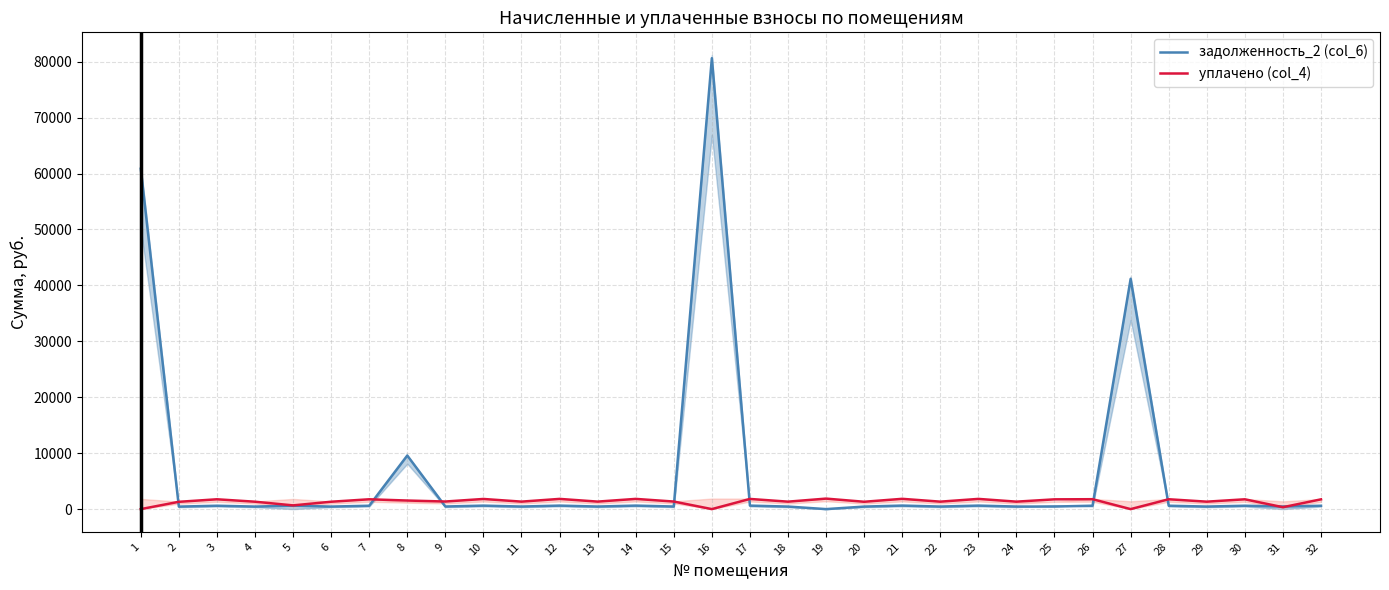

Reading left to right, extract all data points from this chart.

задолженность_2 (col_6): 1=60852.8	2=449.1	3=604.5	4=455.6	5=607.8	6=454.0	7=604.5	8=9582.4	9=467.1	10=624.1	11=460.5	12=628.2	13=462.2	14=628.2	15=465.4	16=80618.4	17=625.8	18=456.2	19=0.0	20=452.4	21=632.3	22=458.9	23=628.2	24=458.9	25=458.1	26=609.4	27=41160.8	28=606.1	29=458.1	30=603.7	31=461.4	32=600.4
уплачено (col_4): 1=0.0	2=1305.0	3=1756.6	4=1324.0	5=665.0	6=1319.2	7=1756.6	8=1532.5	9=1357.3	10=1813.6	11=1338.2	12=1825.5	13=1343.0	14=1825.5	15=1352.5	16=0.0	17=1818.4	18=1333.0	19=1877.3	20=1314.5	21=1837.4	22=1333.5	23=1825.5	24=1333.5	25=1746.0	26=1770.9	27=0.0	28=1761.4	29=1331.1	30=1754.2	31=340.6	32=1744.7